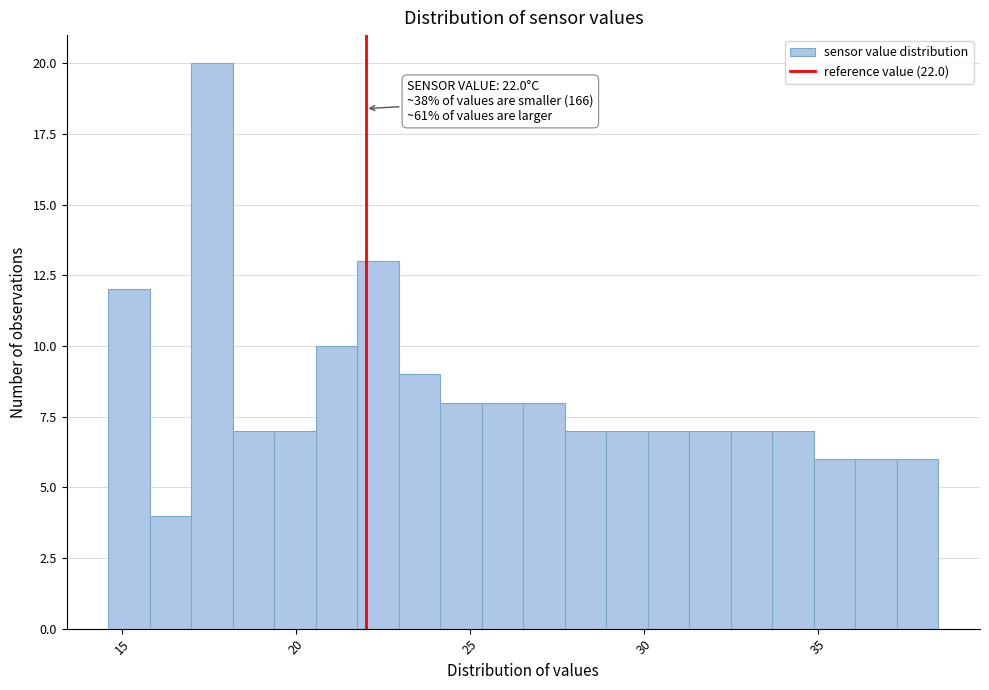

Around what value on the x-axis is the tallest bar? Give the approximate position of its centre, as read against the axis.

17.5